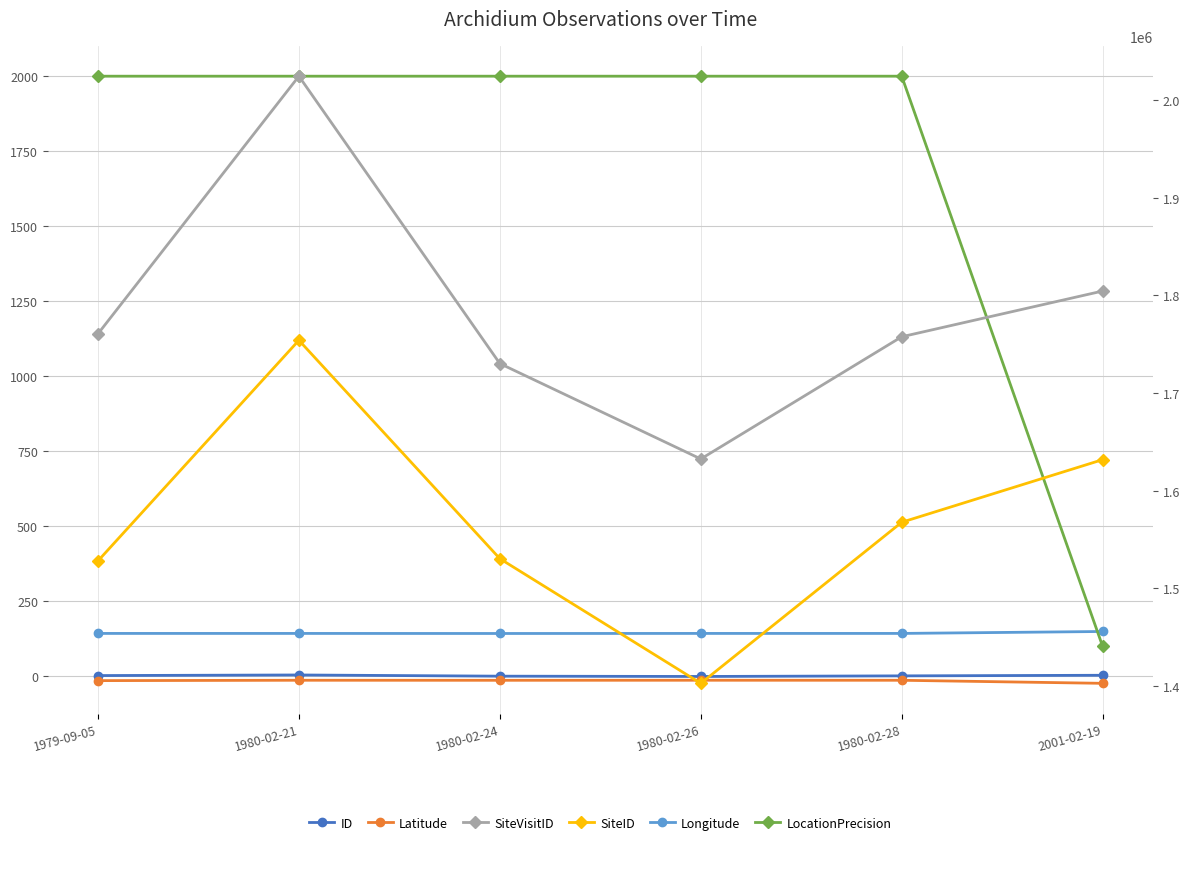

Is it true that LocationPrecision equals 138.9 at 2001-02-19?

False